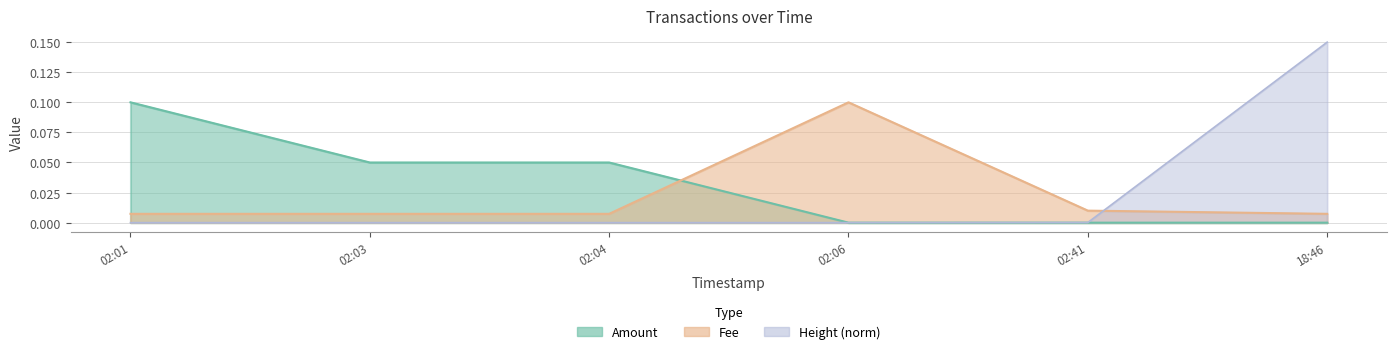

Which series has the largest total across all categories?

Amount